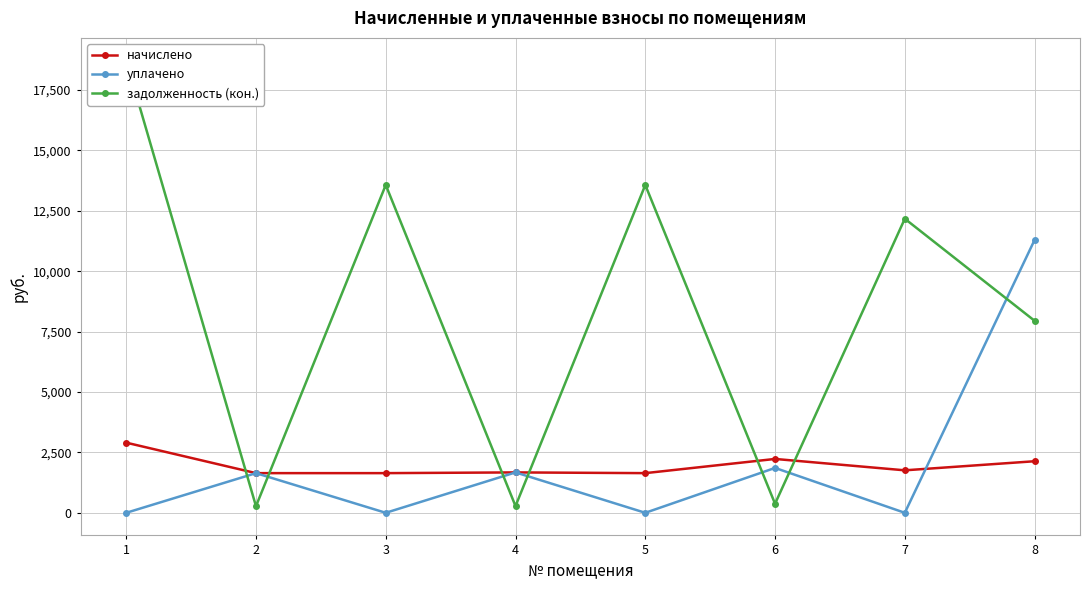

Which category has the lowest value across all series?

1